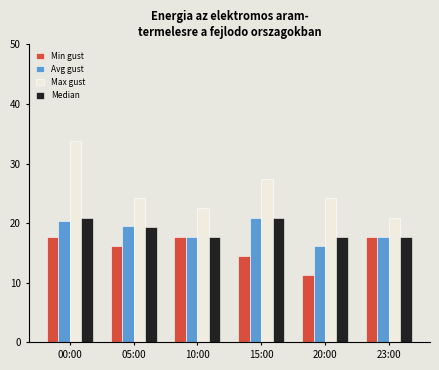

At how many categories does at least one series exceed 17?

6